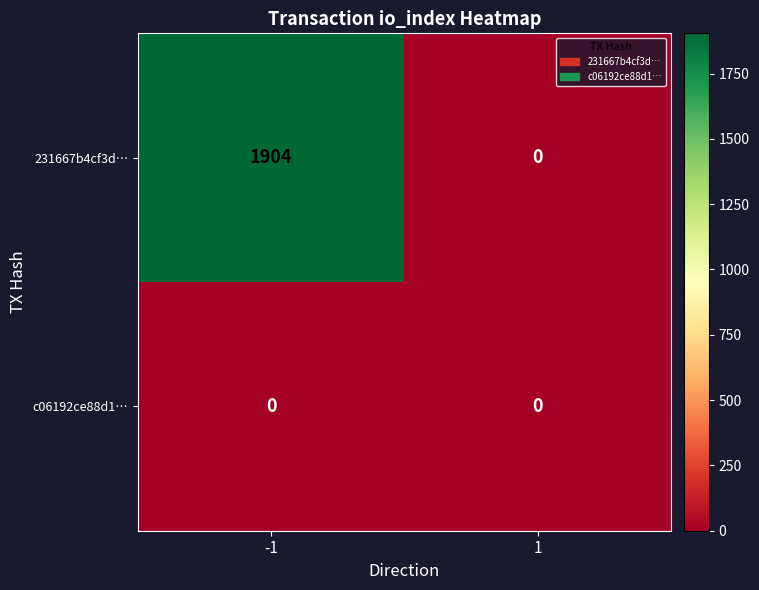

The value of c06192ce88d1… at 1 is 0. True or false?

True